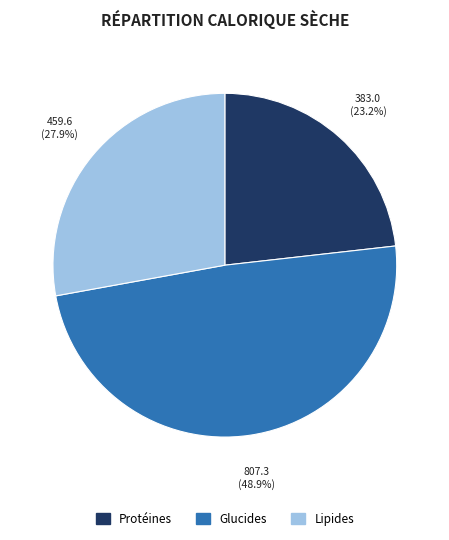

Count the number of slices in the pie.

3